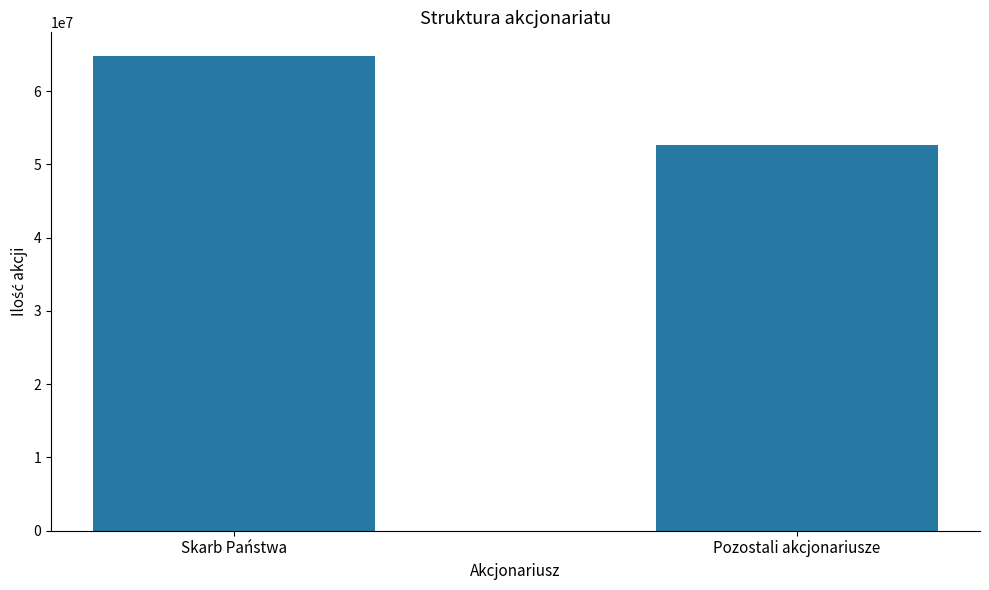

Reading left to right, what are all the values shown in this chart?

Skarb Państwa=64775542	Pozostali akcjonariusze=52636054